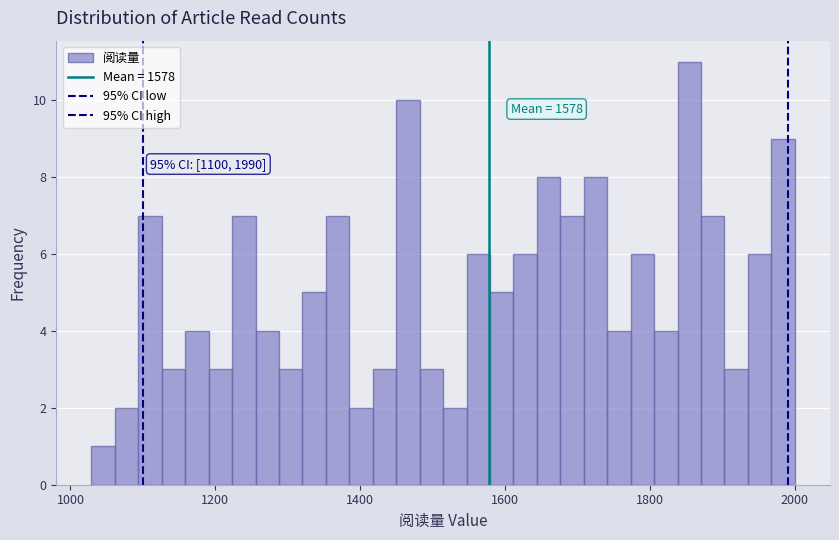

Read against the x-axis, roughly where is the centre of the tallest bar?

1860